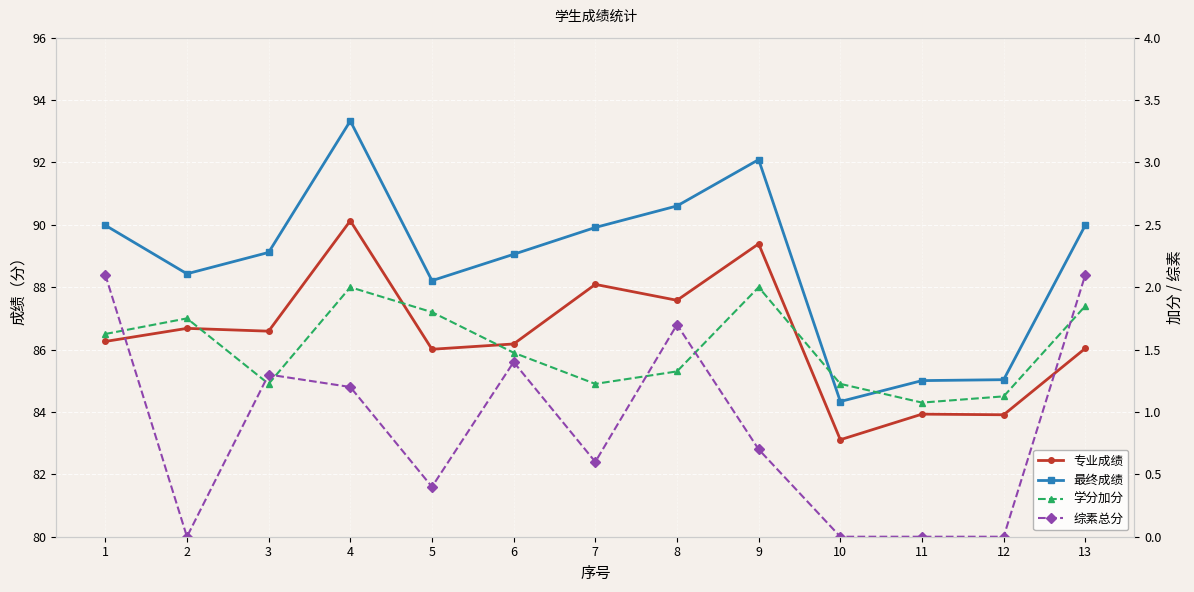

What is the difference between the maximum and minimum values in the 专业成绩 series?

7.0